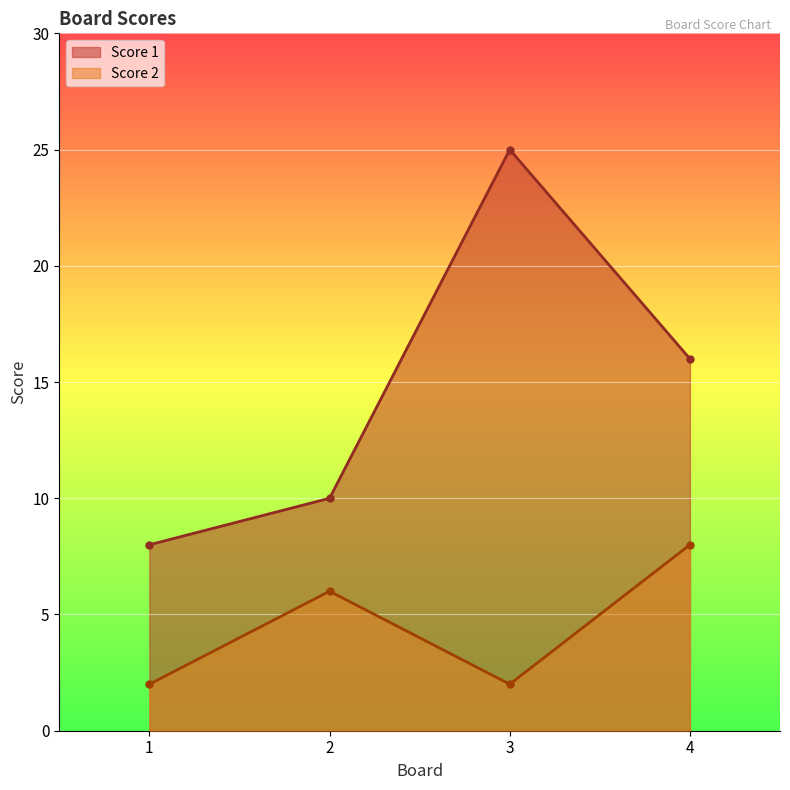

What is the value of the Score 1 point at the 1st from the left?

8